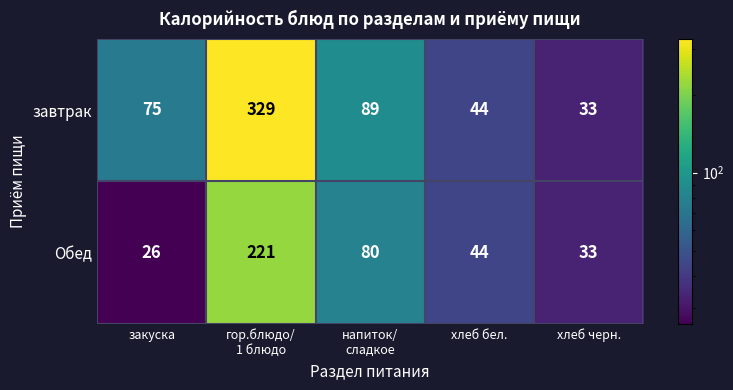

What is the sum of all завтрак values?

570